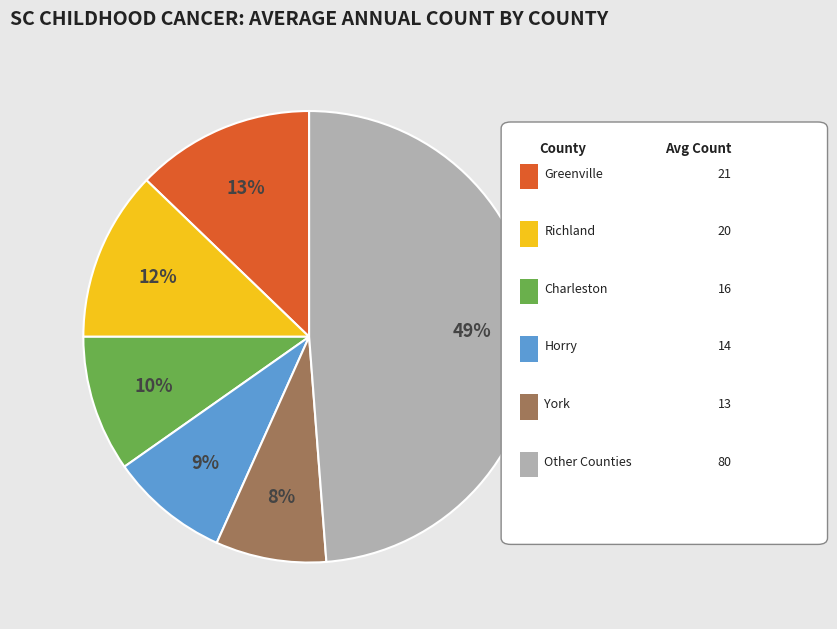

To the nearest percent, what is the average slice percentage?

17%